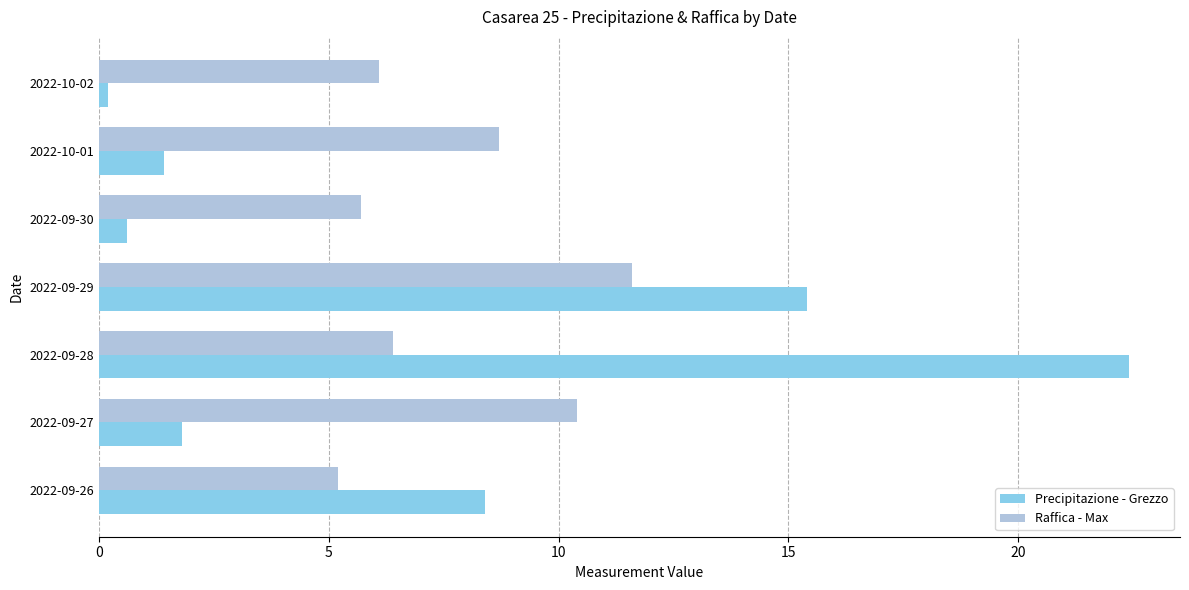

The value of Raffica - Max at 2022-09-26 is 8.2. True or false?

False